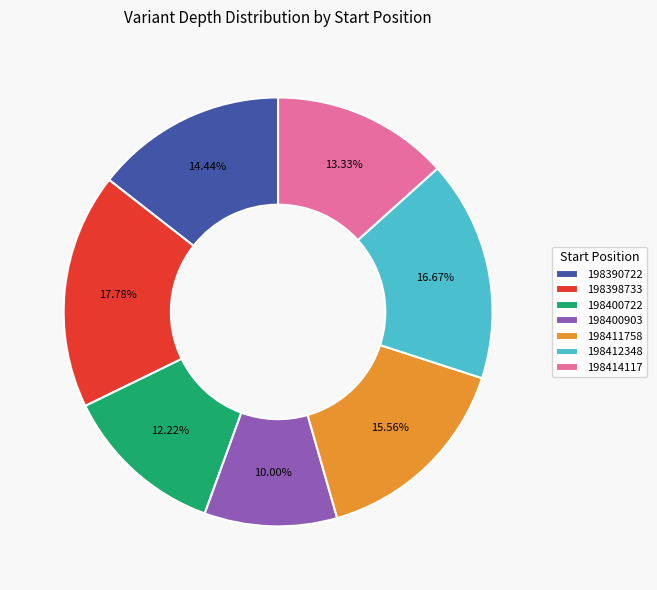

What is the total percentage of 198390722 and 198414117?

27.8%